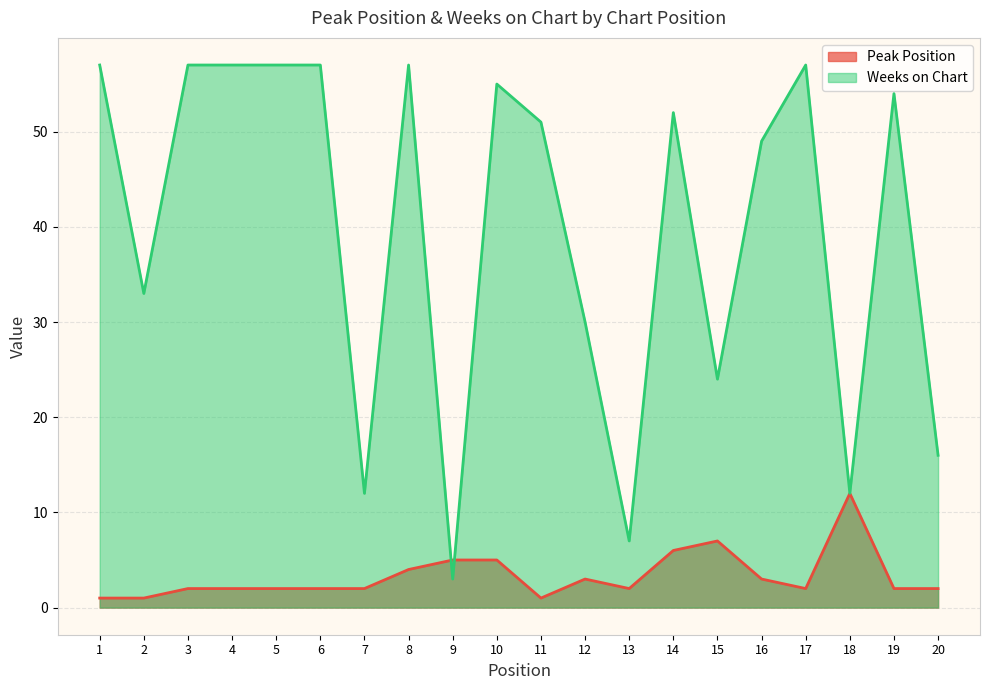

What is the difference between the maximum and second lowest values in the Weeks on Chart series?

50